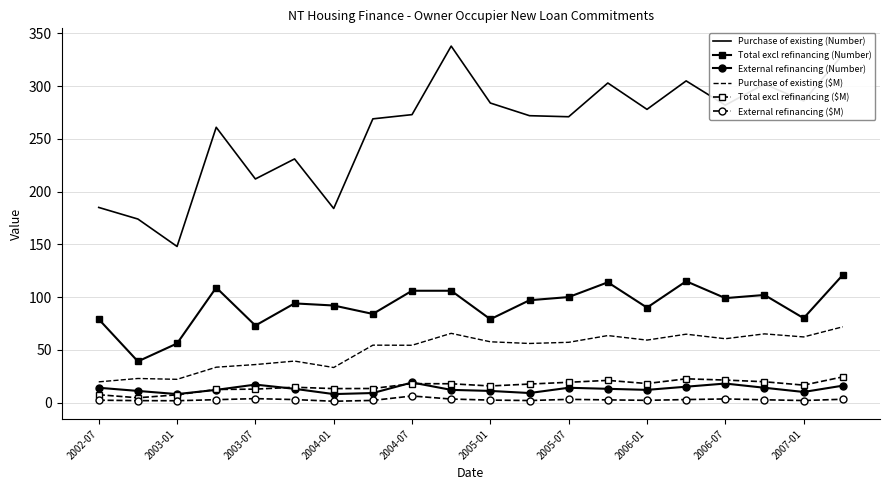

In Purchase of existing (Number), how many points are lower than both neighbors (excluding endpoints)?

7